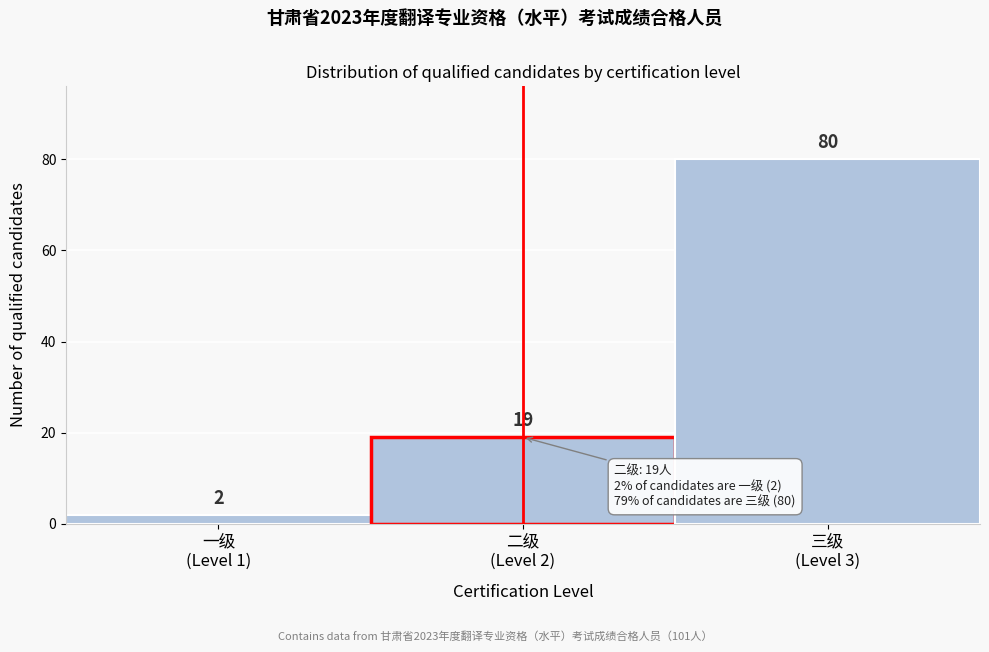

Reading left to right, list all the values displayed in this chart.

2	19	80